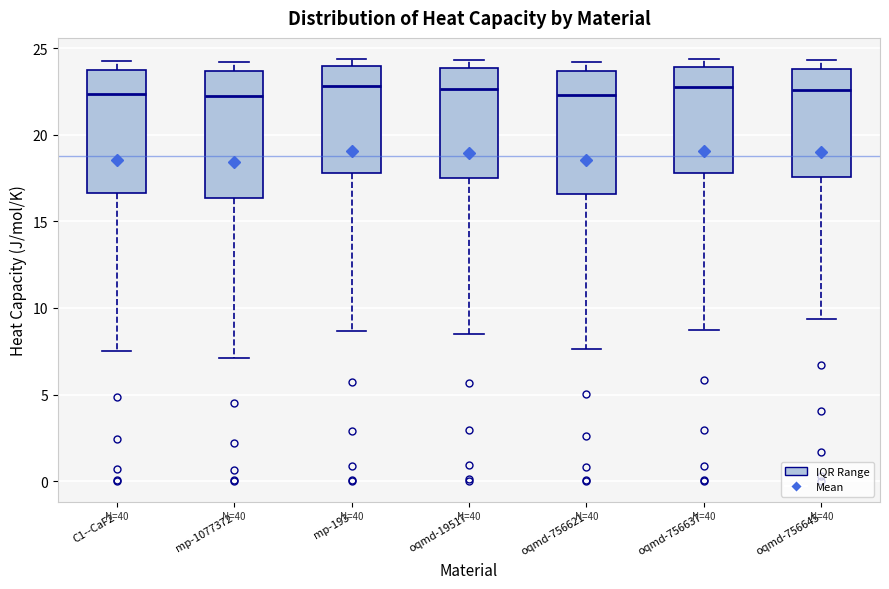

Where is the upper edge of the box for mp-193 on the y-axis? The values are not printed on the chart, so give them approximately, as read against the axis.

24.0